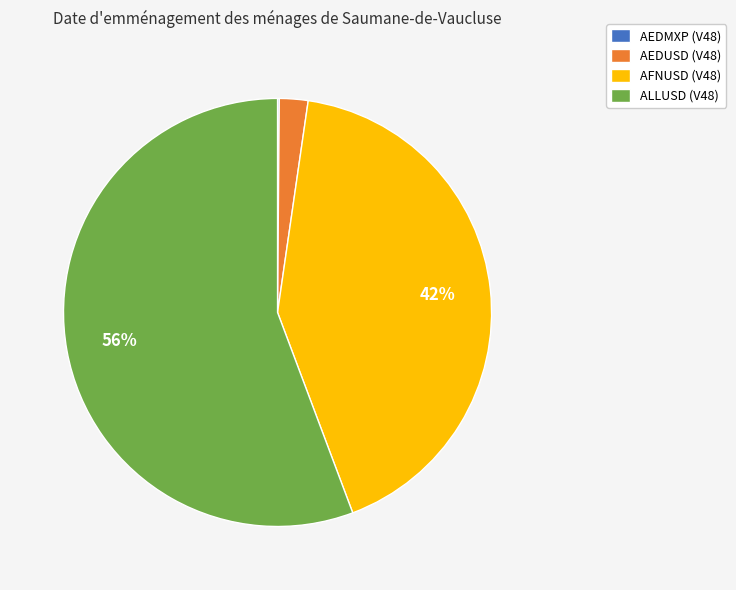

To the nearest percent, what is the combined percentage of ALLUSD and AFNUSD?

98%